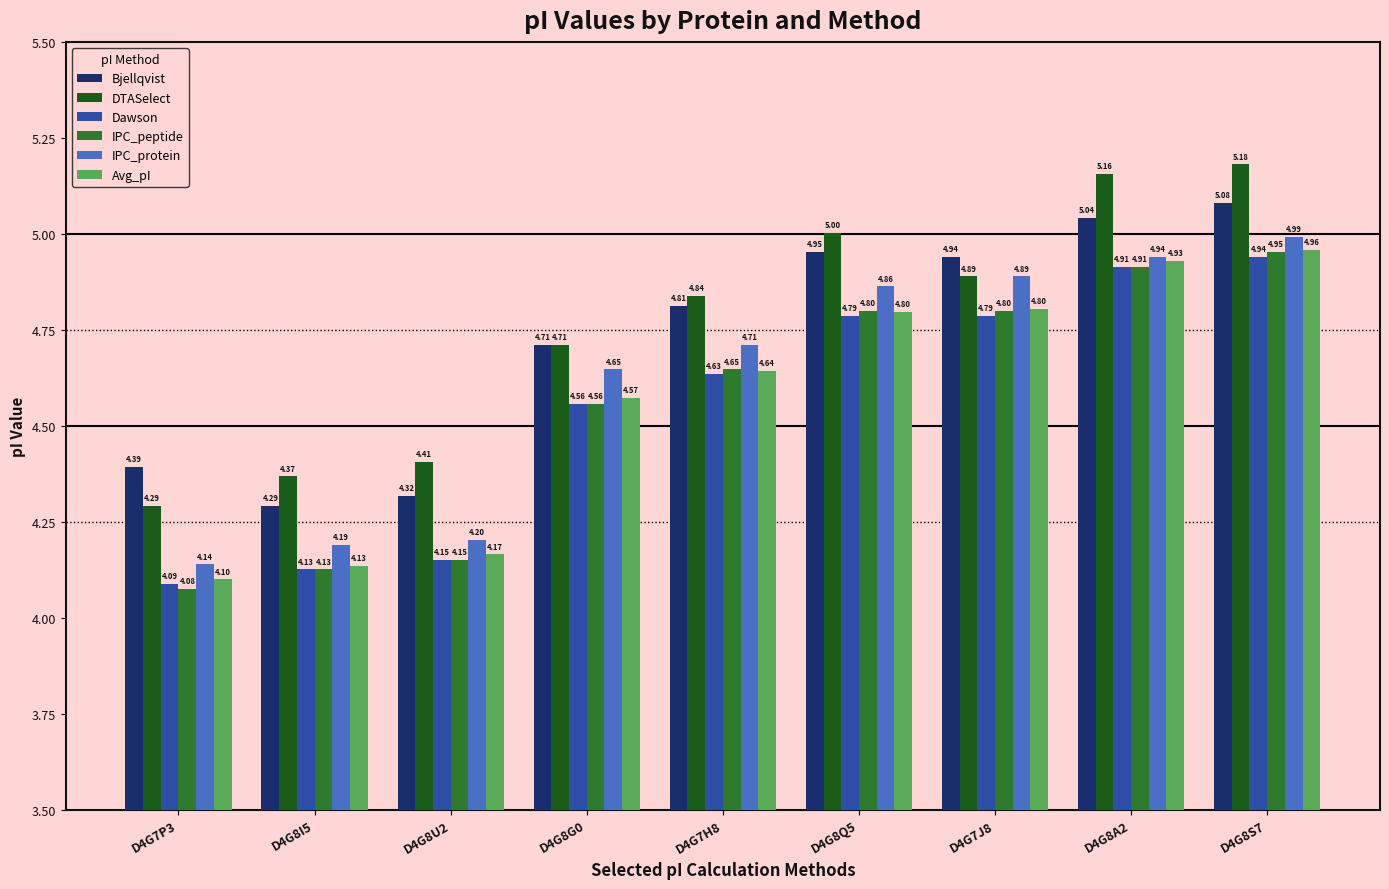

Which series has the largest range (max minus min)?

DTASelect